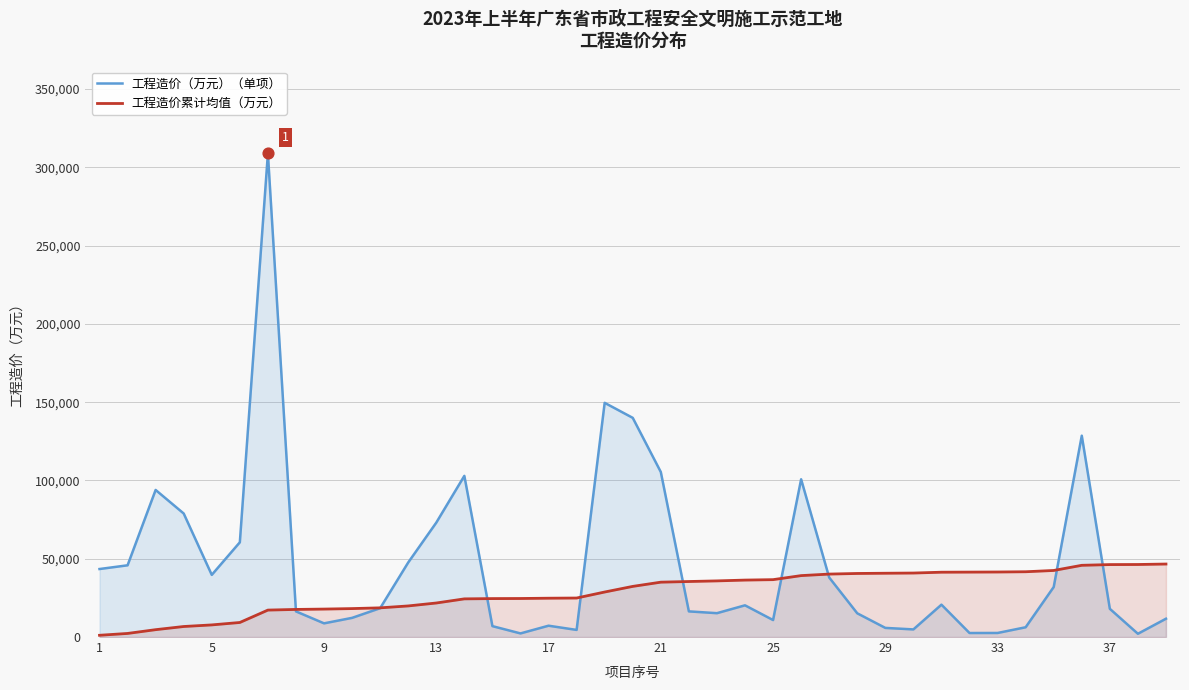

Which series contains the lowest Y value?

工程造价累计均值（万元）